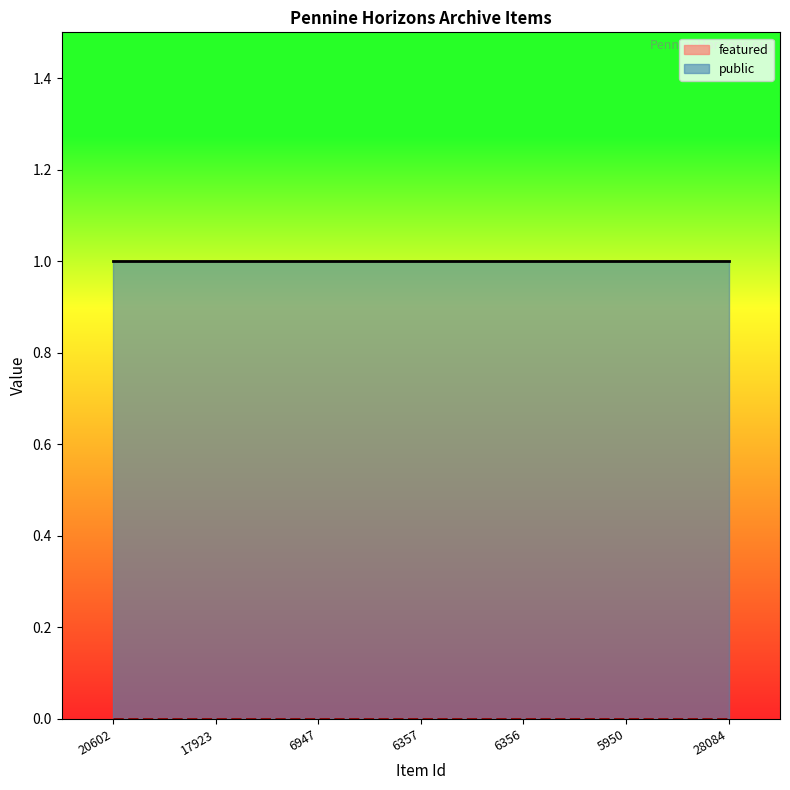

True or false: public and featured cross at least once.

False